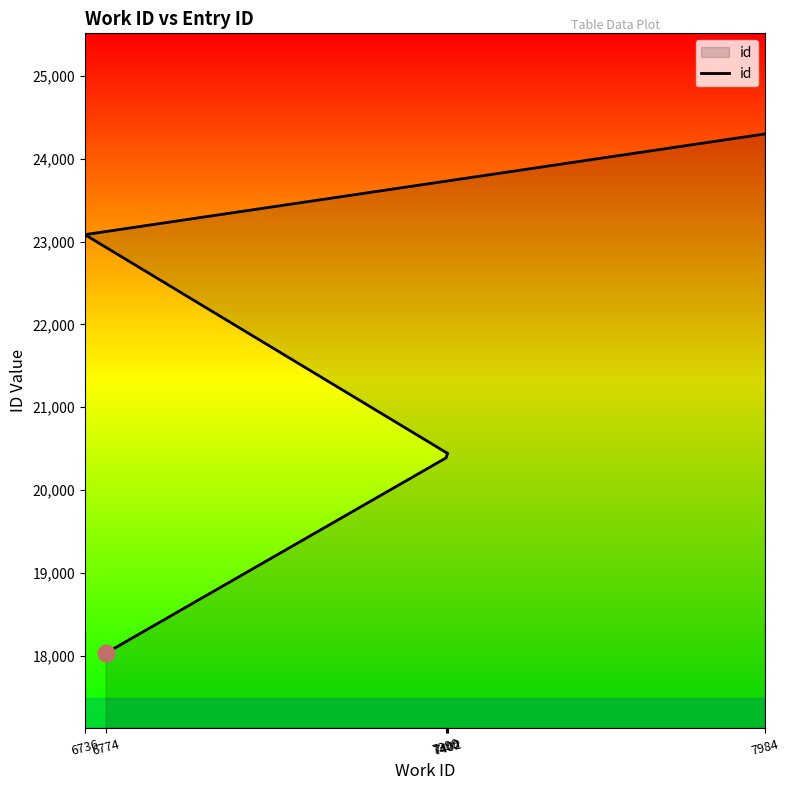

Rank the categories by value from highest to lowest.

7984, 6736, 7402, 7400, 7399, 6774